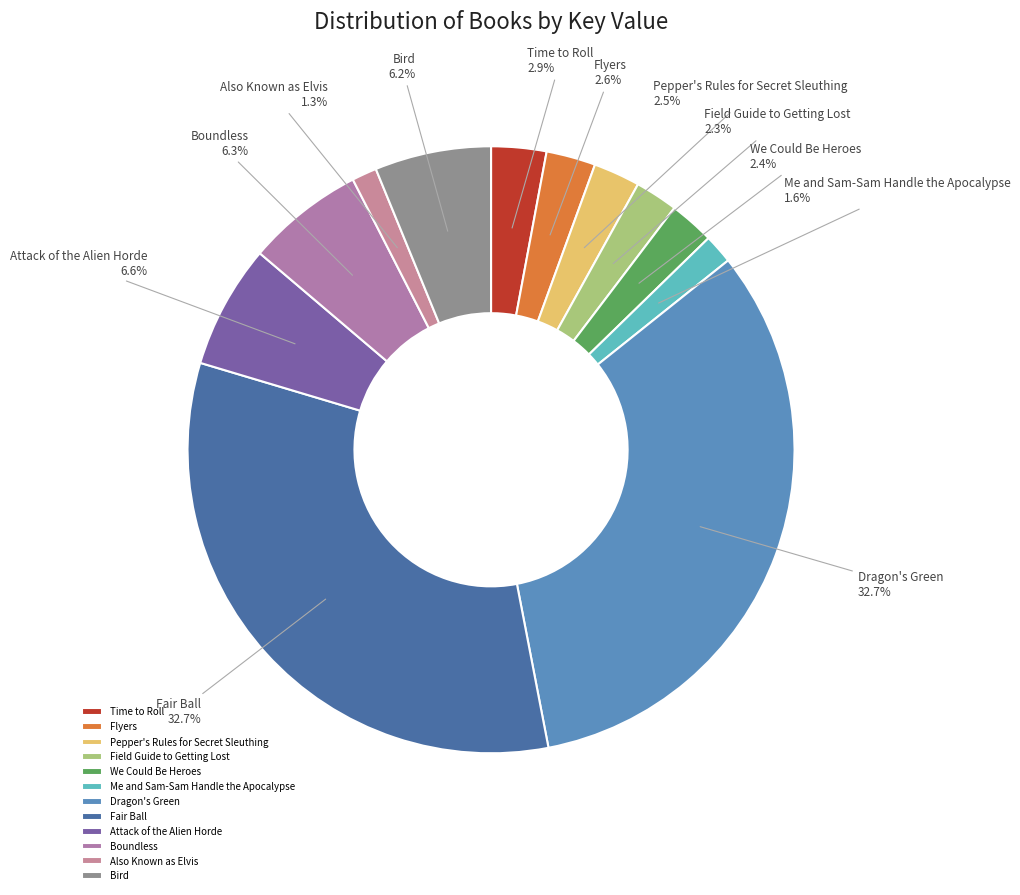

Between Bird and Fair Ball, which is larger?

Fair Ball